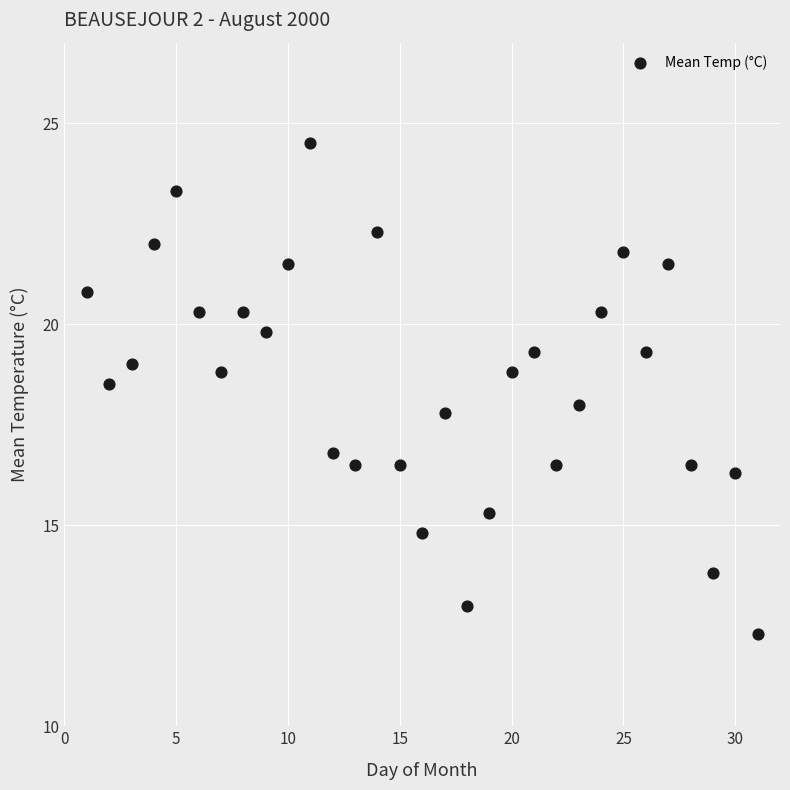

What is the range of X values (max minus min)?

30.0